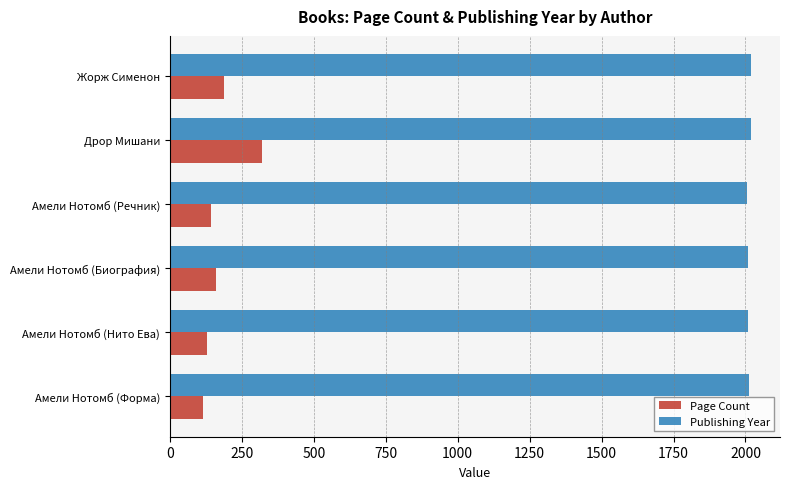

Which series has the largest range (max minus min)?

Page Count